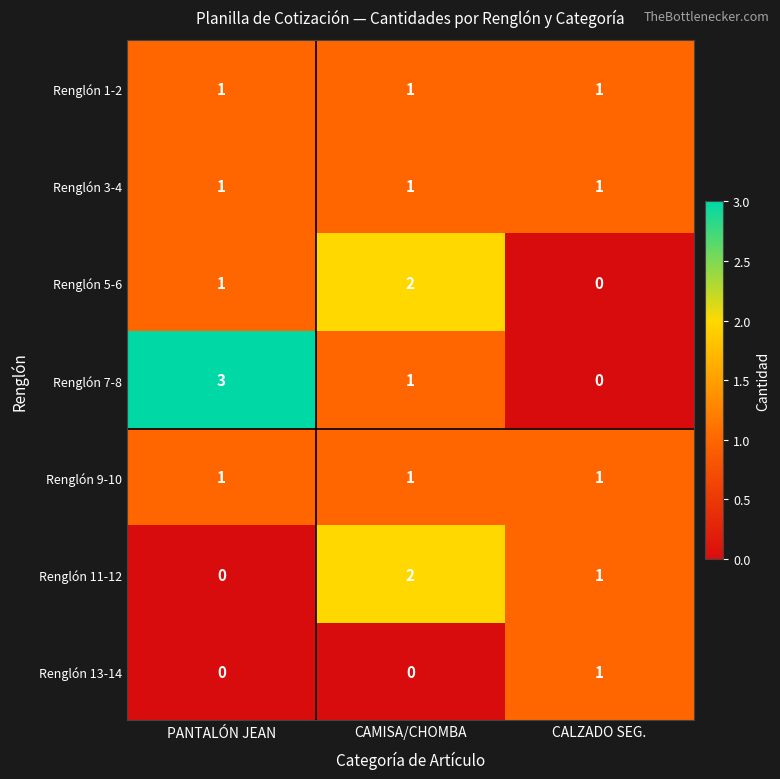

Between PANTALÓN JEAN and CALZADO SEG., which series saw the biggest shift?

Renglón 7-8